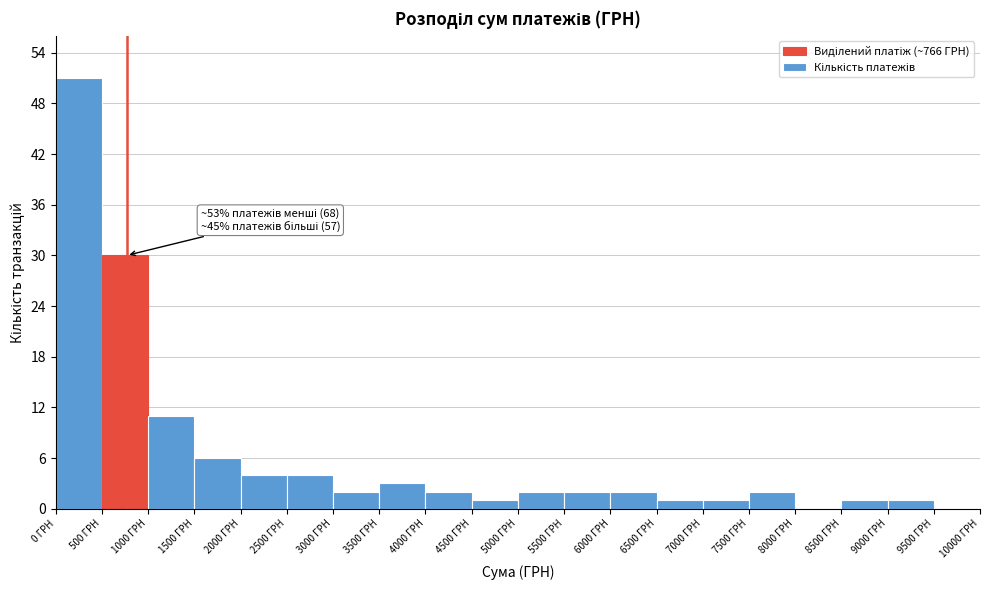

Which range on the x-axis has the tallest bar?

0 to 500